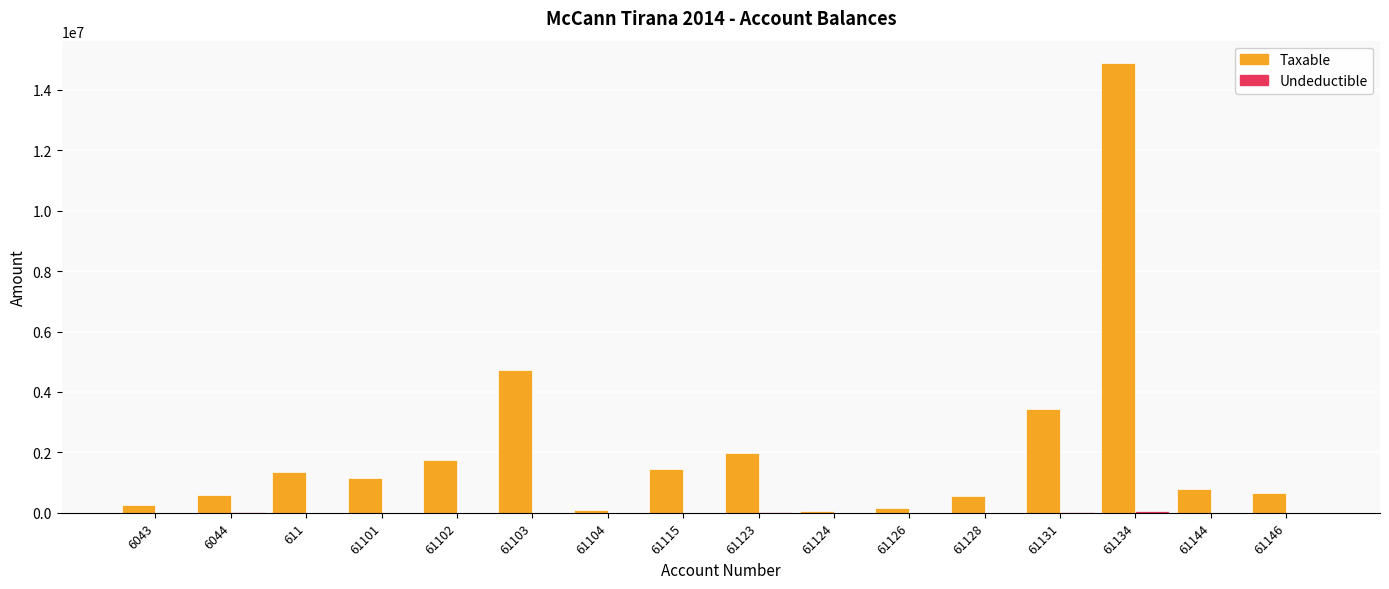

At which category is the sum across all series the highest?

61134